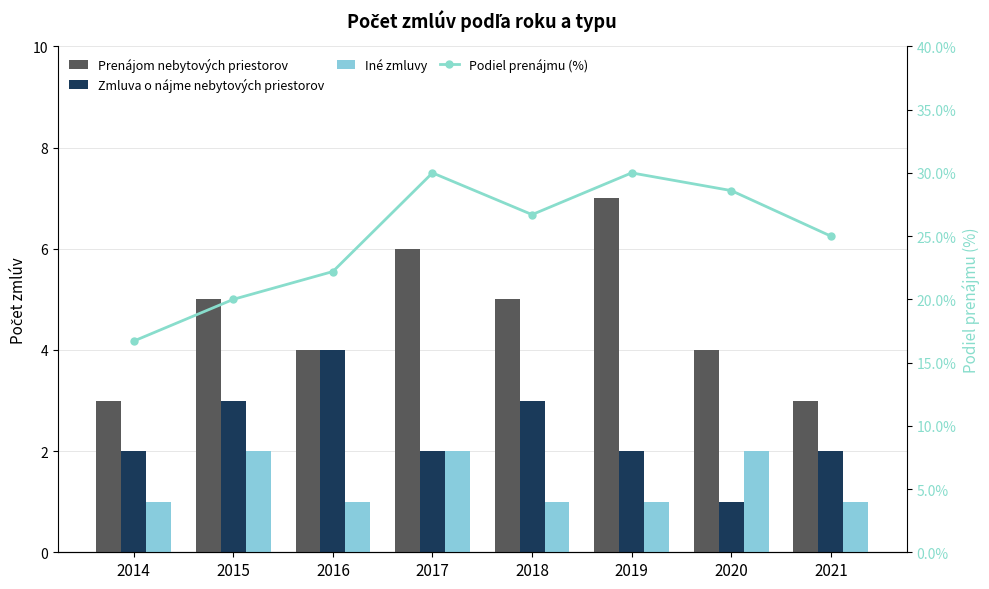

What is the difference between the Iné zmluvy values at 2018 and 2020?

1.0